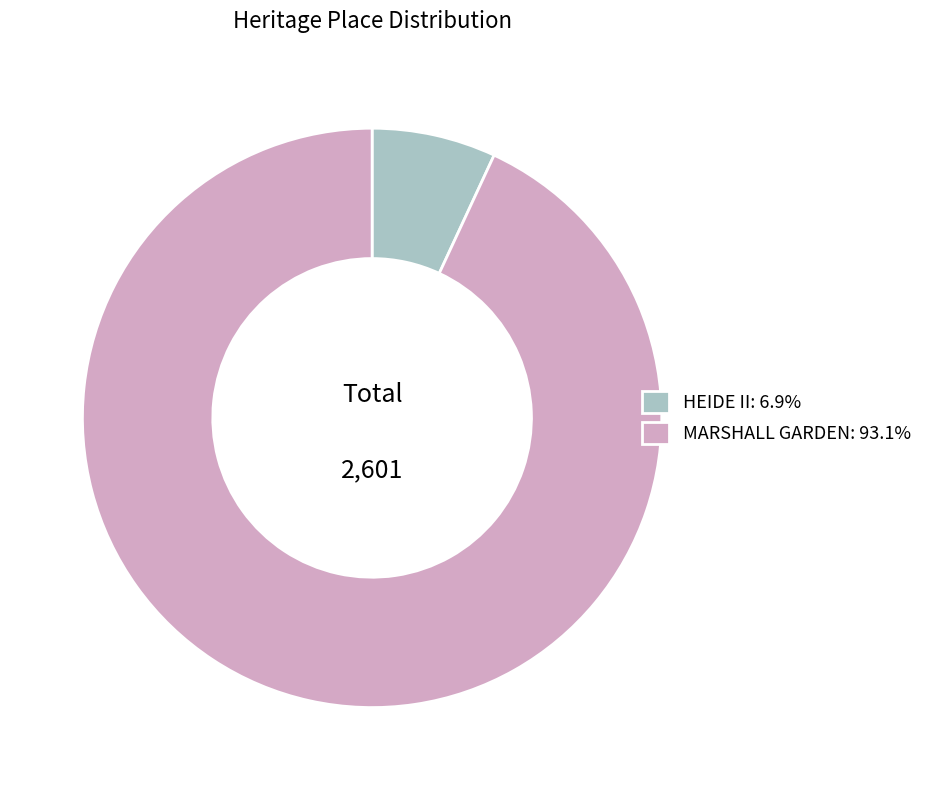

Rank the categories by value from lowest to highest.

HEIDE II, MARSHALL GARDEN